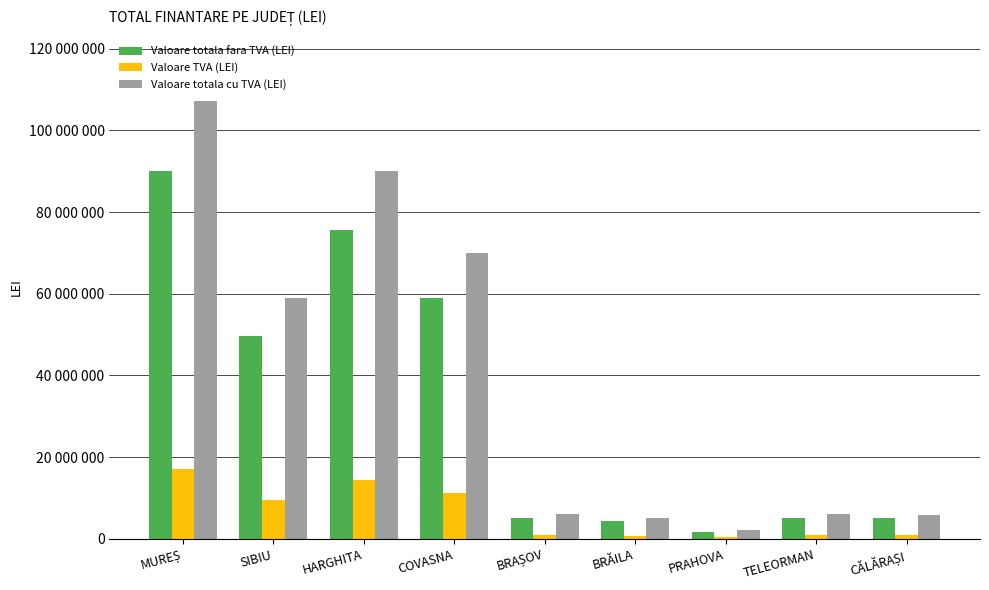

Are the bars grouped side by side (vs. stacked)?

Yes